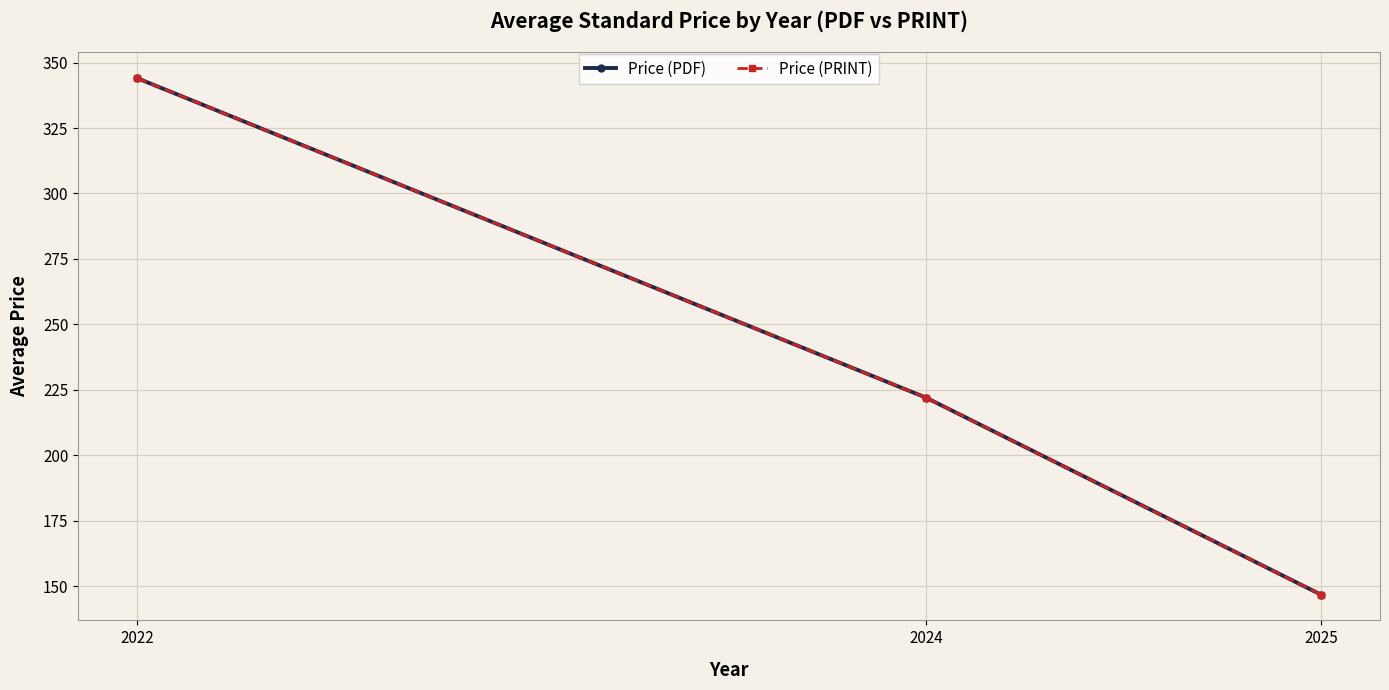

Which series has the largest range (max minus min)?

Price (PDF)